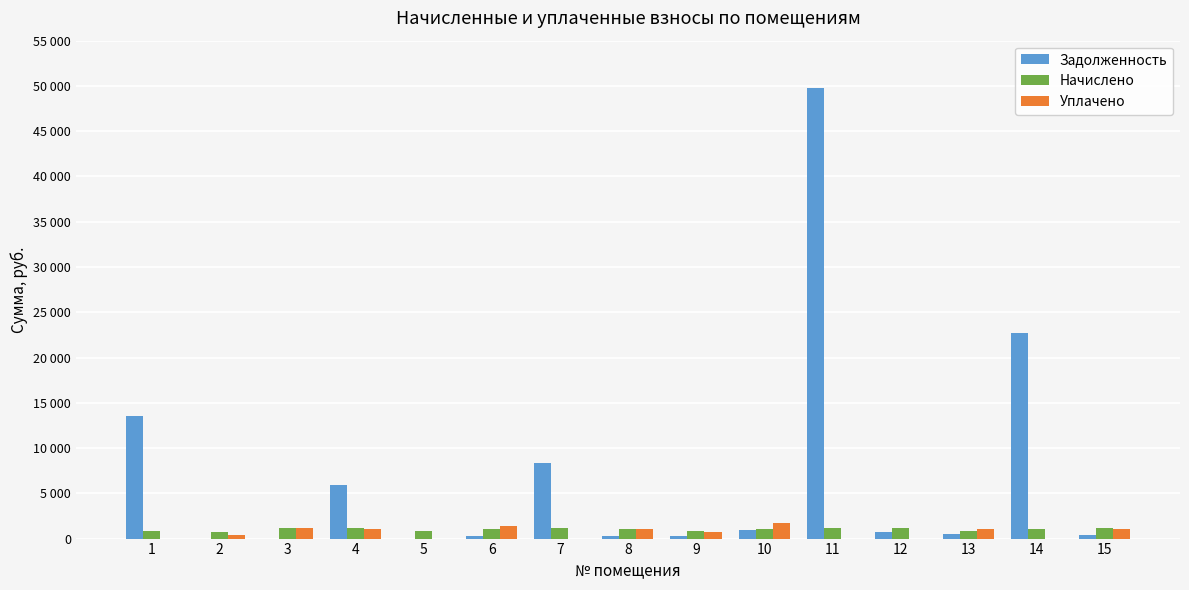

What are all the series names shown in the legend?

Задолженность, Начислено, Уплачено